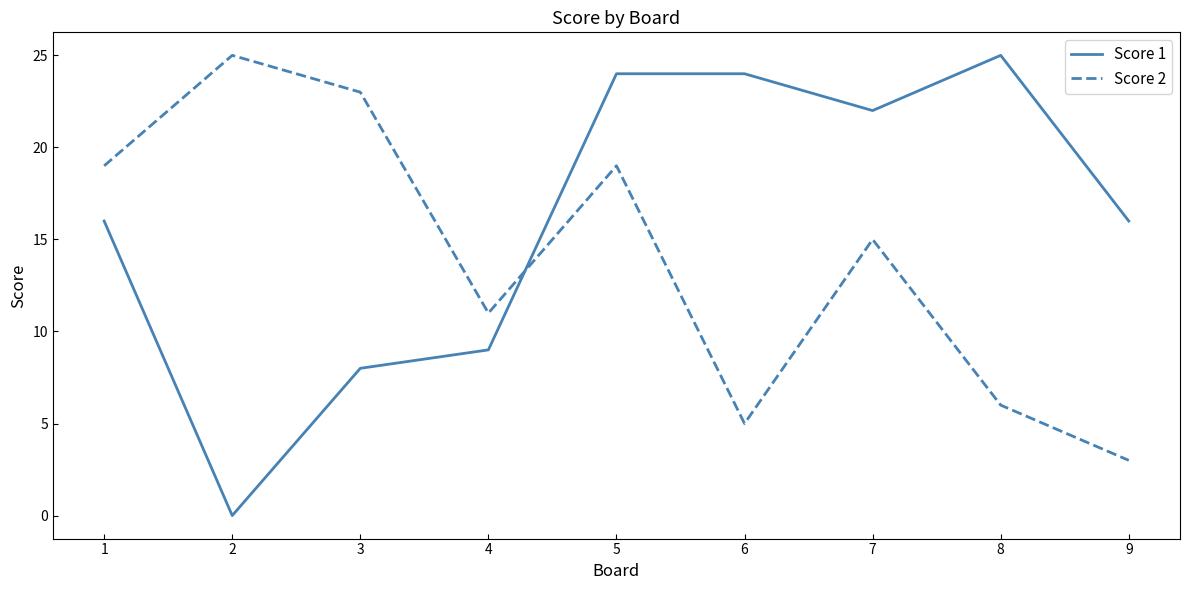

Reading right to left, extract all data points from this chart.

Score 1: 16	25	22	24	24	9	8	0	16
Score 2: 3	6	15	5	19	11	23	25	19